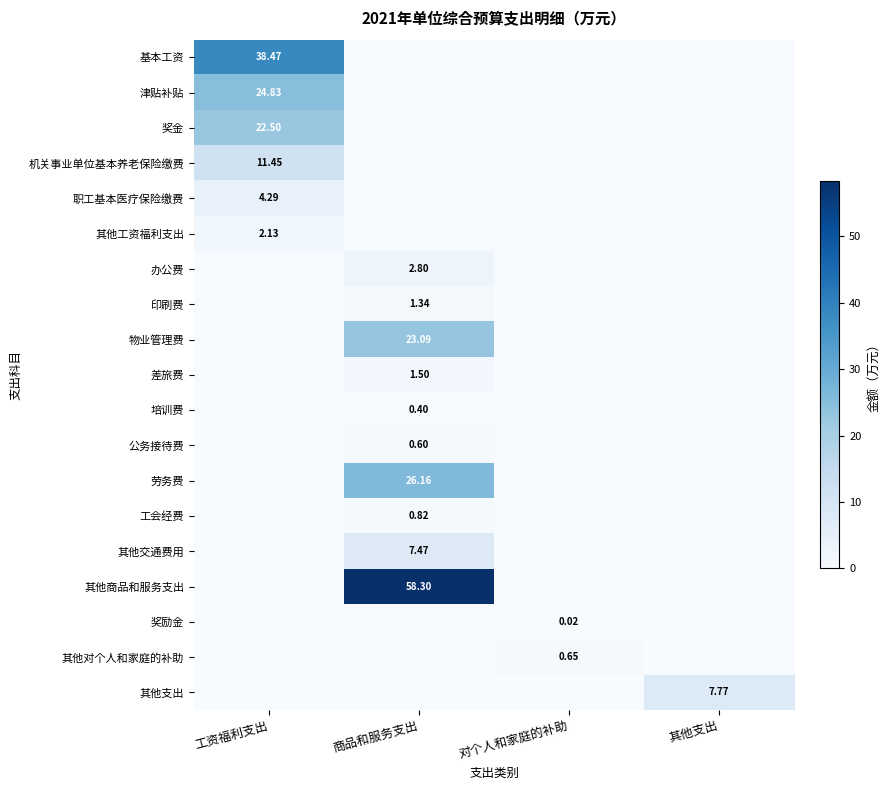

At 工资福利支出, list the series in order from smallest to largest.

办公费, 印刷费, 物业管理费, 差旅费, 培训费, 公务接待费, 劳务费, 工会经费, 其他交通费用, 其他商品和服务支出, 奖励金, 其他对个人和家庭的补助, 其他支出, 其他工资福利支出, 职工基本医疗保险缴费, 机关事业单位基本养老保险缴费, 奖金, 津贴补贴, 基本工资